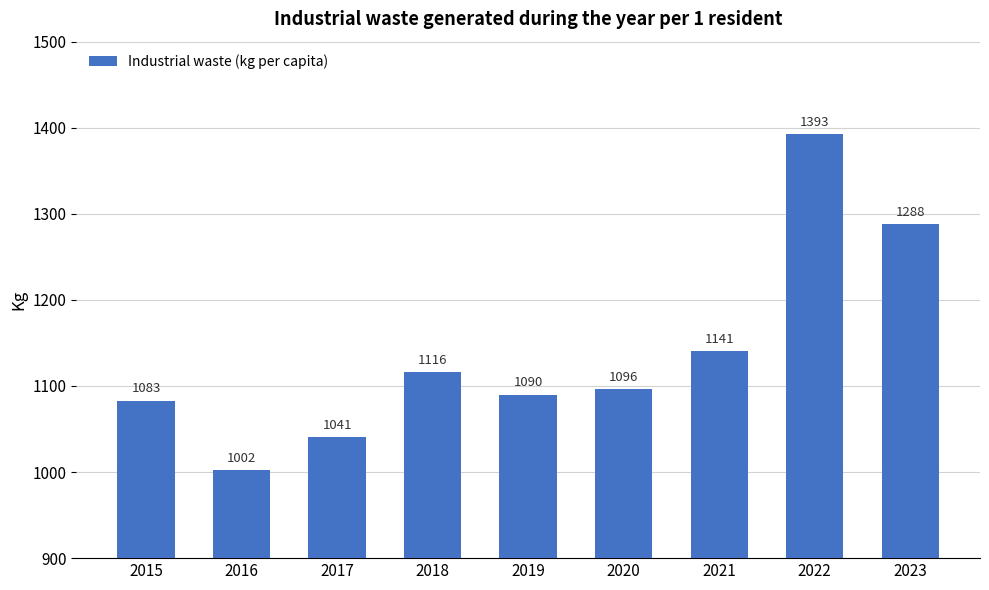

What is the difference between the second highest and minimum values?

286